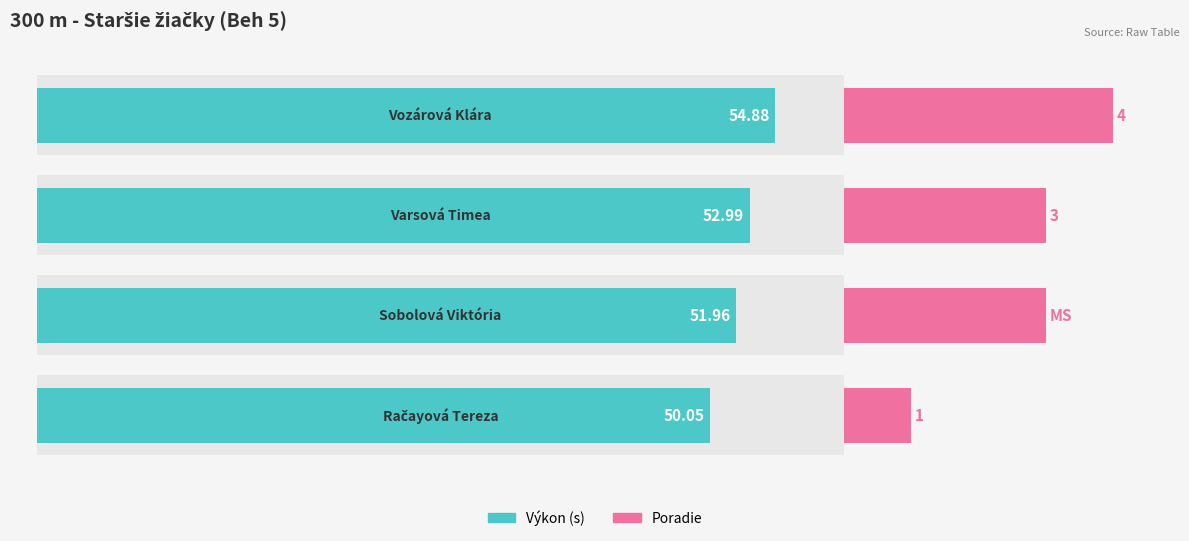

List the series in order of their overall mean, lowest first.

Poradie, Výkon (s)